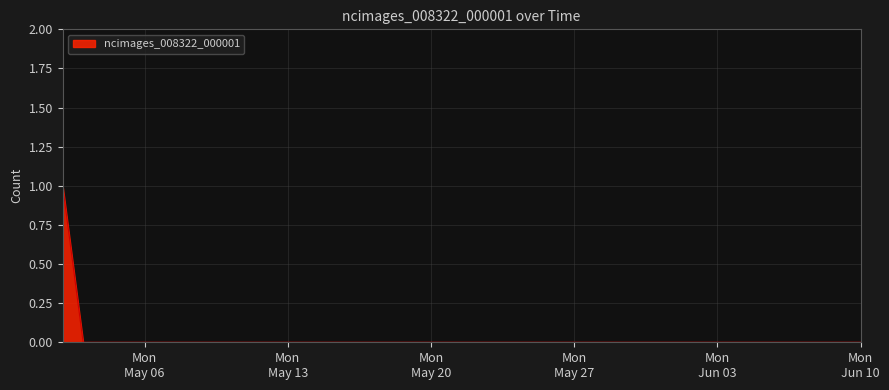

Does the chart display data point markers on the line(s)?

No